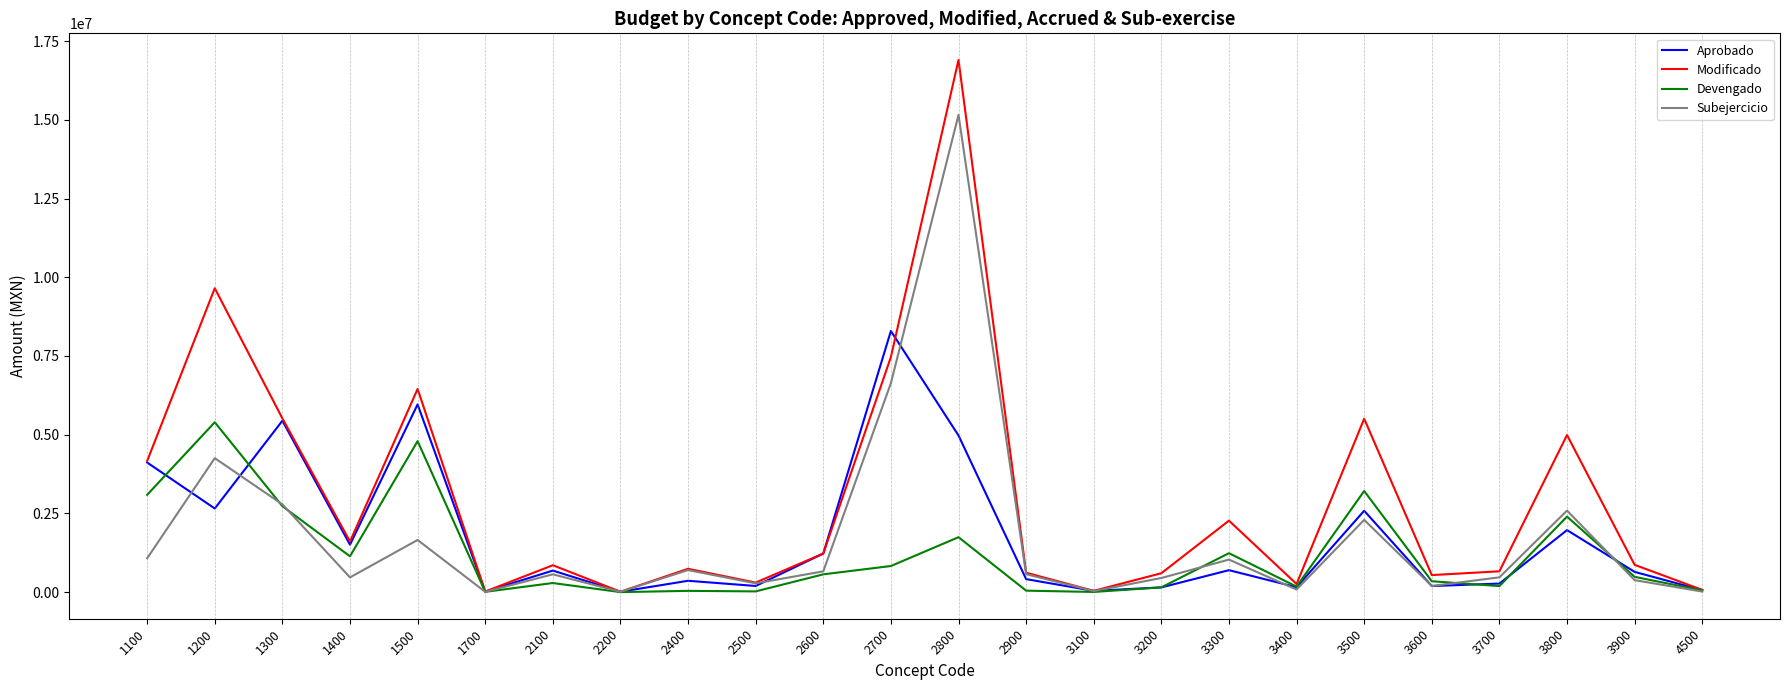

Which series has the largest range (max minus min)?

Modificado